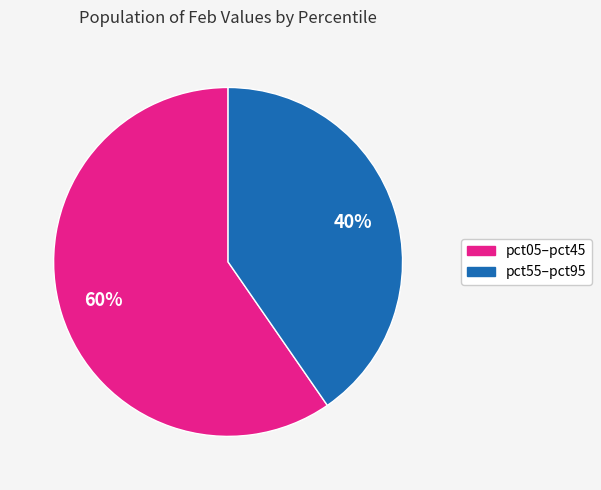

Does any single category account for the majority?

Yes